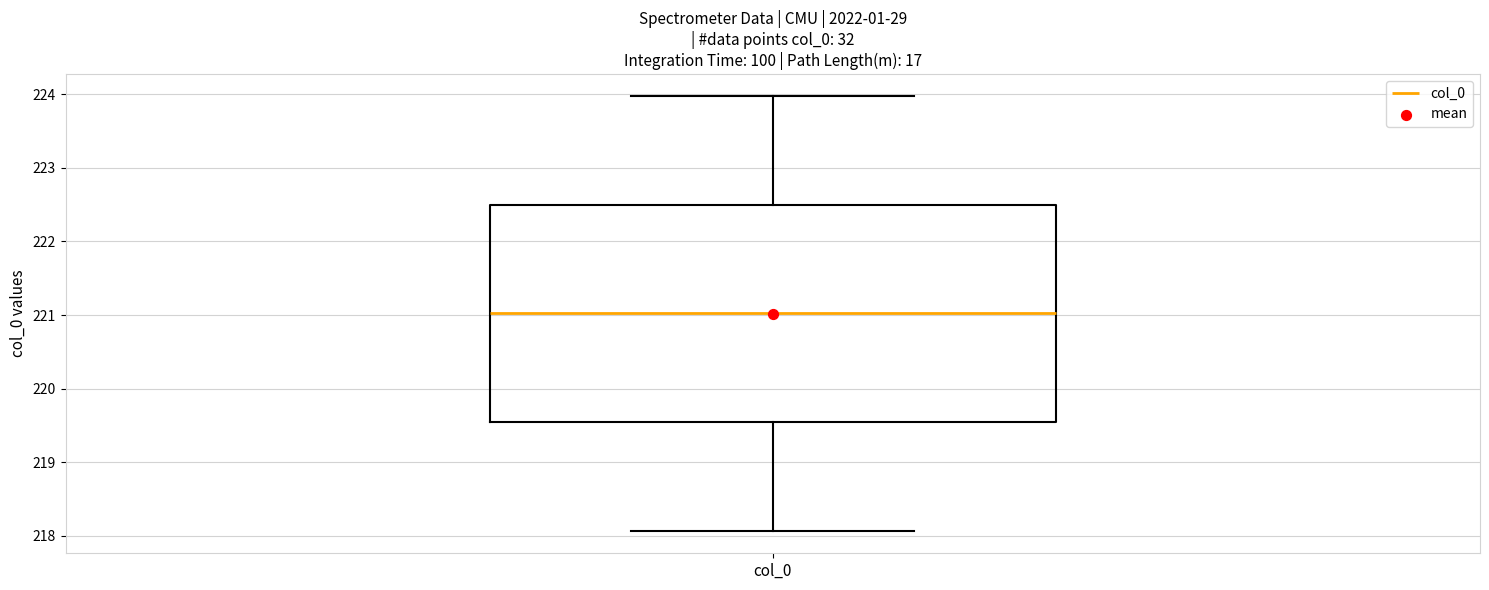

Read this box plot against the y-axis: the position of the median line, the range covered by the box, and the ends of both whiskers. The values are not printed on the chart, so give them approximately, as read against the axis.

median 221.0, box 219.5 to 222.5, whiskers 218.1 to 224.0